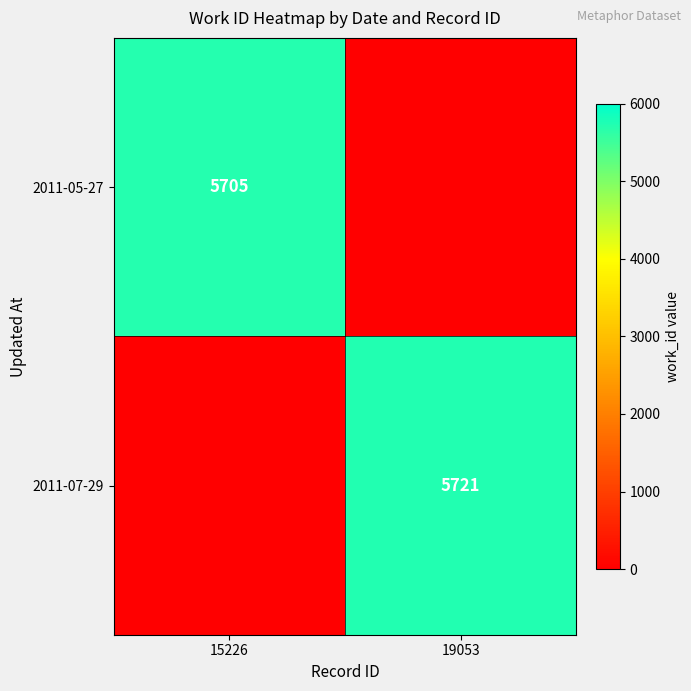

The 2011-07-29 series shows 3383 at 19053. True or false?

False